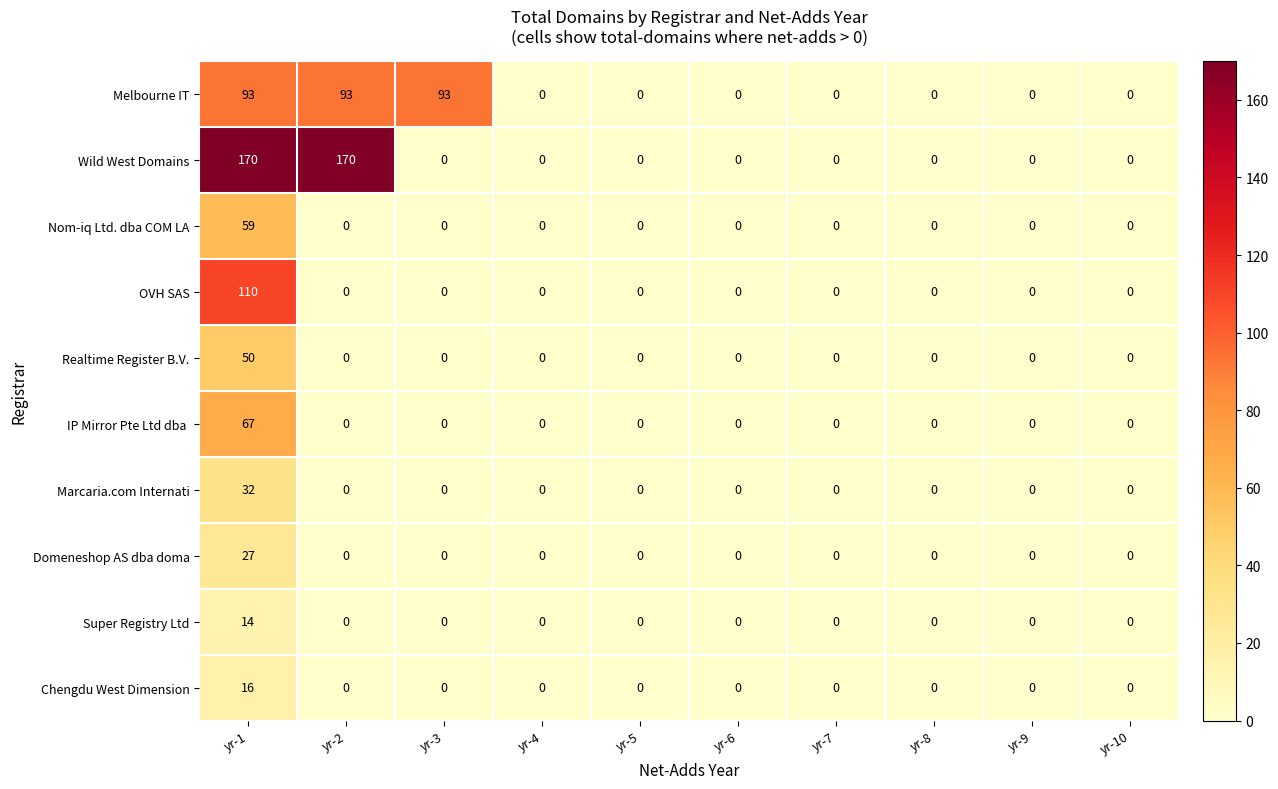

Which series has the largest range (max minus min)?

Wild West Domains